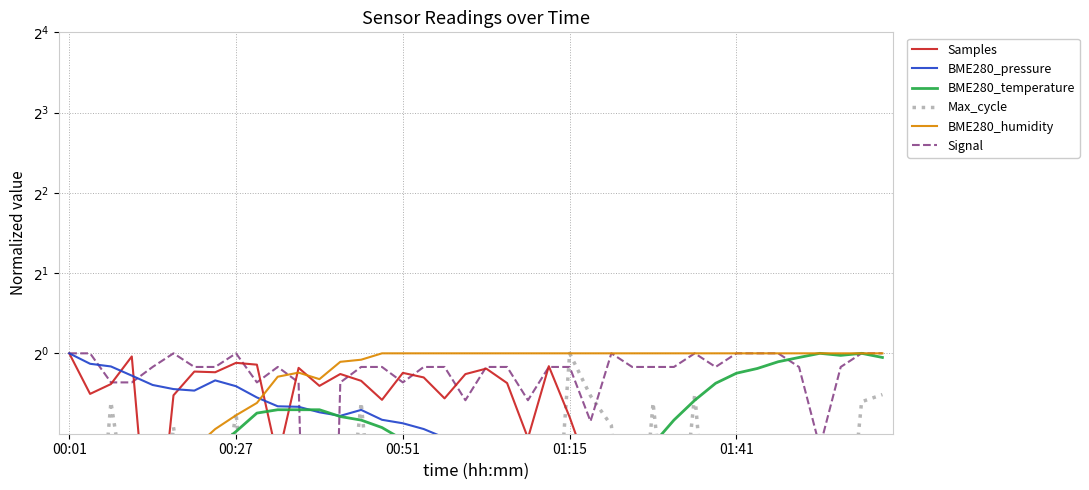

List the series in order of their peak value, lowest first.

Samples, BME280_pressure, BME280_temperature, Max_cycle, BME280_humidity, Signal